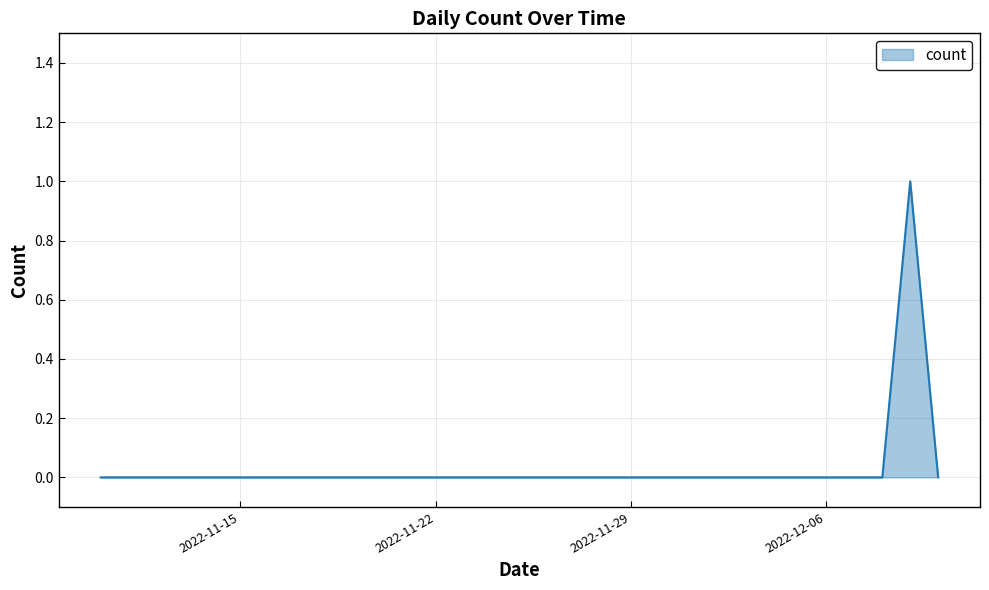

Reading left to right, list all the values displayed in this chart.

0	0	0	0	0	0	0	0	0	0	0	0	0	0	0	0	0	0	0	0	0	0	0	0	0	0	0	0	0	1	0